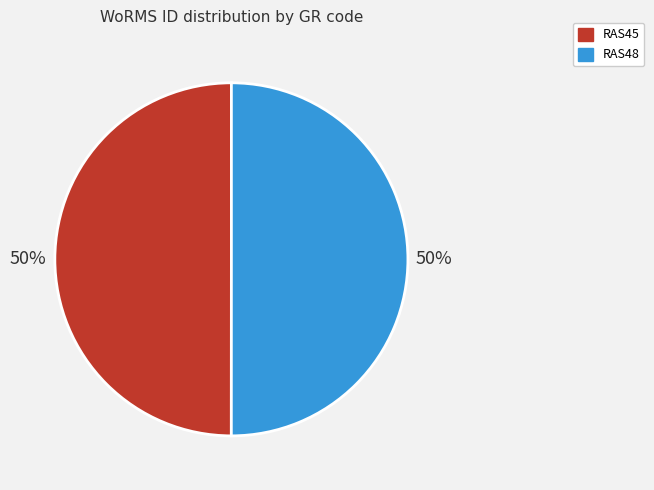

Is the sum of RAS45 and RAS48 greater than half?

Yes